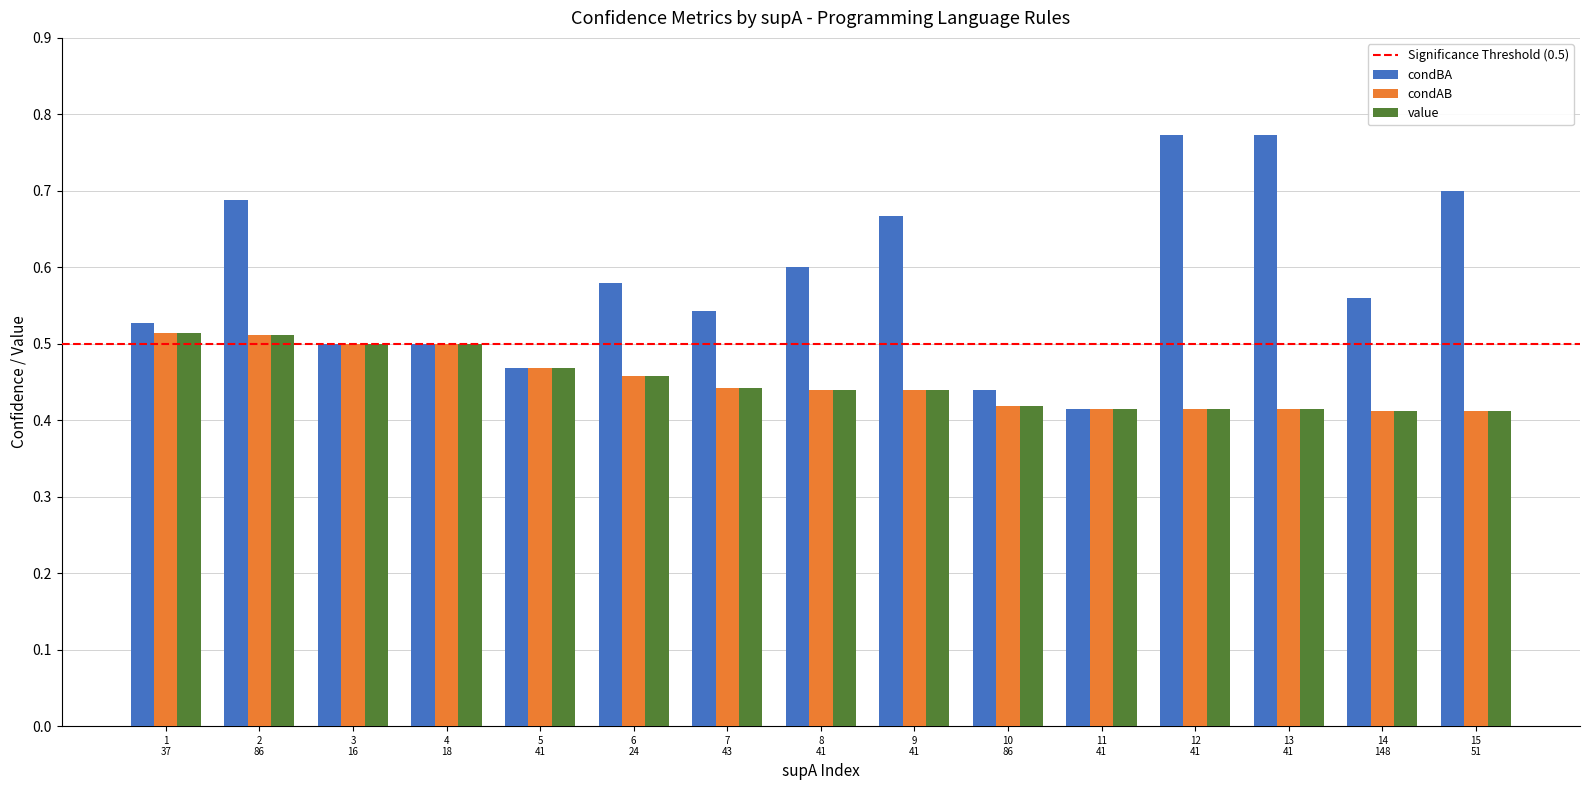

What is the sum of all value values?

6.8